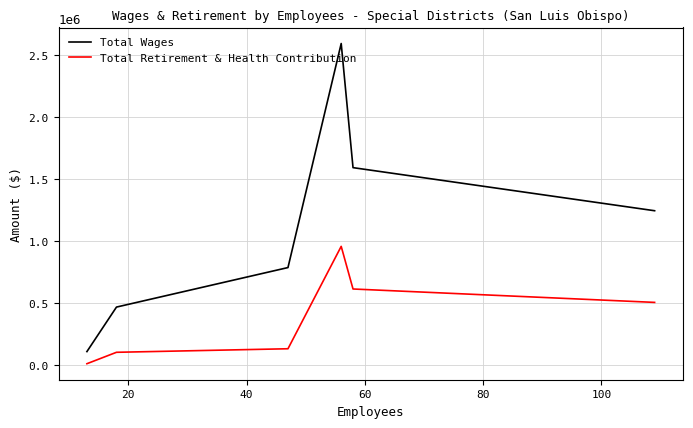

Reading right to left, extract all data points from this chart.

Total Wages: 1242948	1590098	2590128	785113	466762	108173
Total Retirement & Health Contribution: 504484	612433	955857	131014	102483	10497